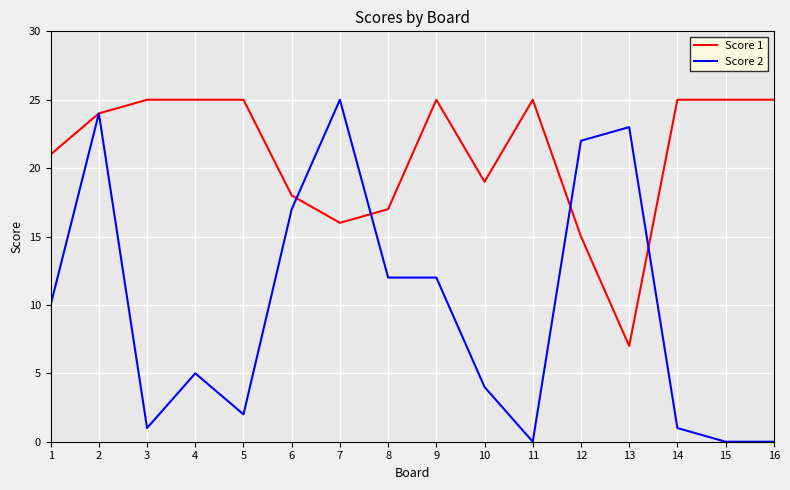

Does the chart have visible grid lines?

Yes